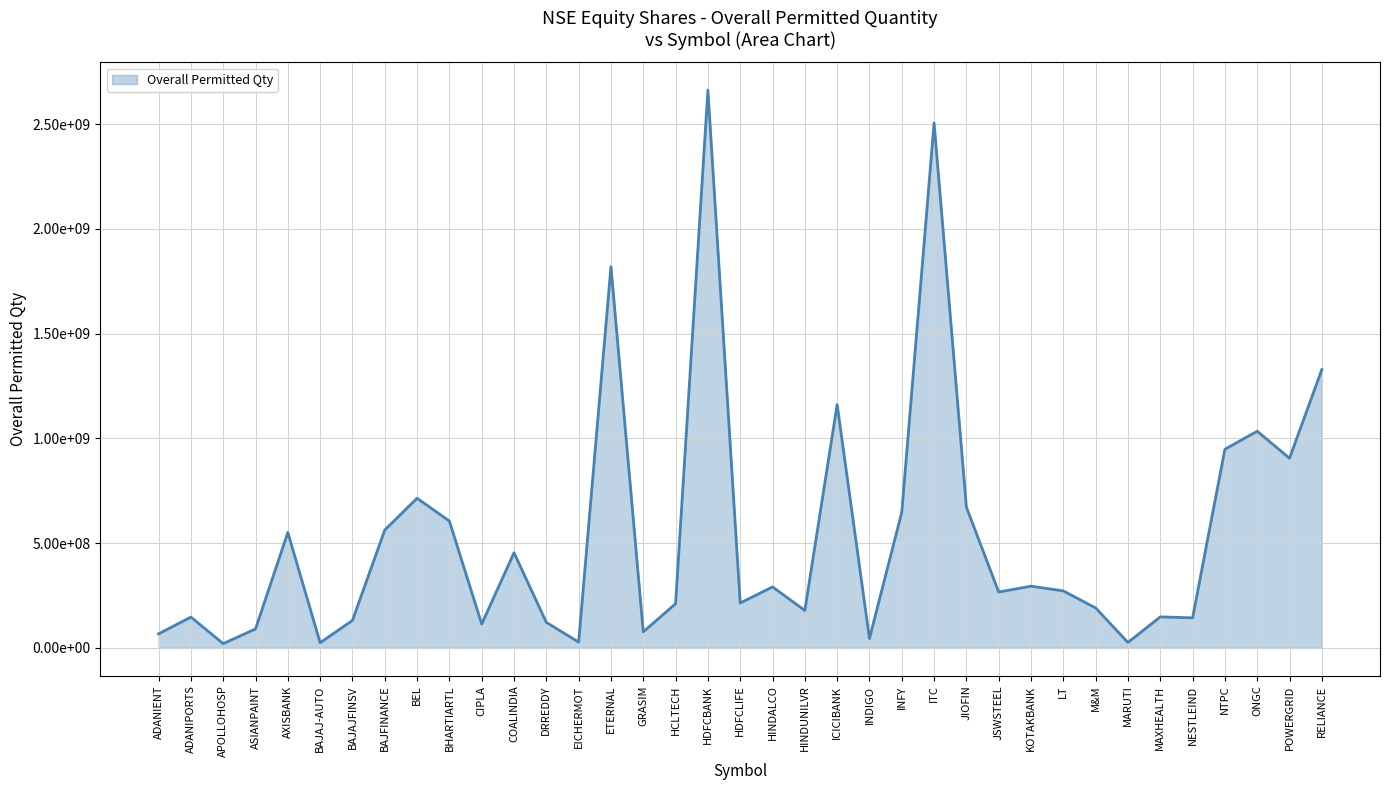

Is this an area chart (filled region under the line)?

Yes